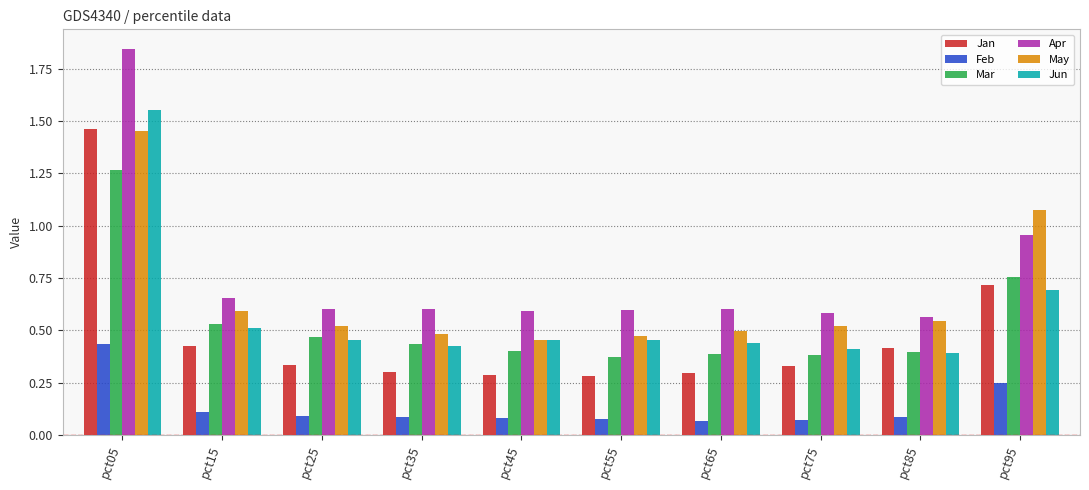

At how many categories does at least one series exceed 0?

10